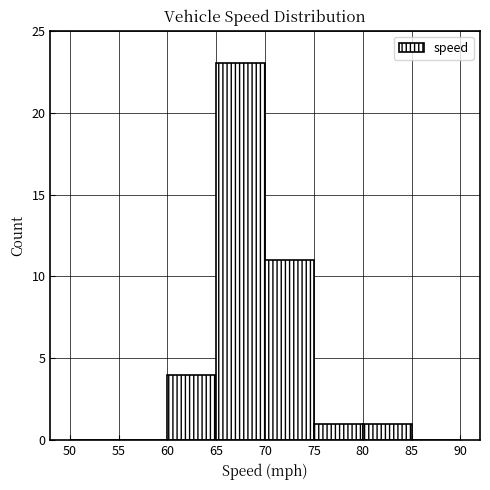

Reading left to right, list every bar in this chart as the range it spans on the x-axis followed by its height. The values are not printed on the chart, so give them approximately, as read against the axis.

50 to 55: 0
55 to 60: 0
60 to 65: 4
65 to 70: 23
70 to 75: 11
75 to 80: 1
80 to 85: 1
85 to 90: 0